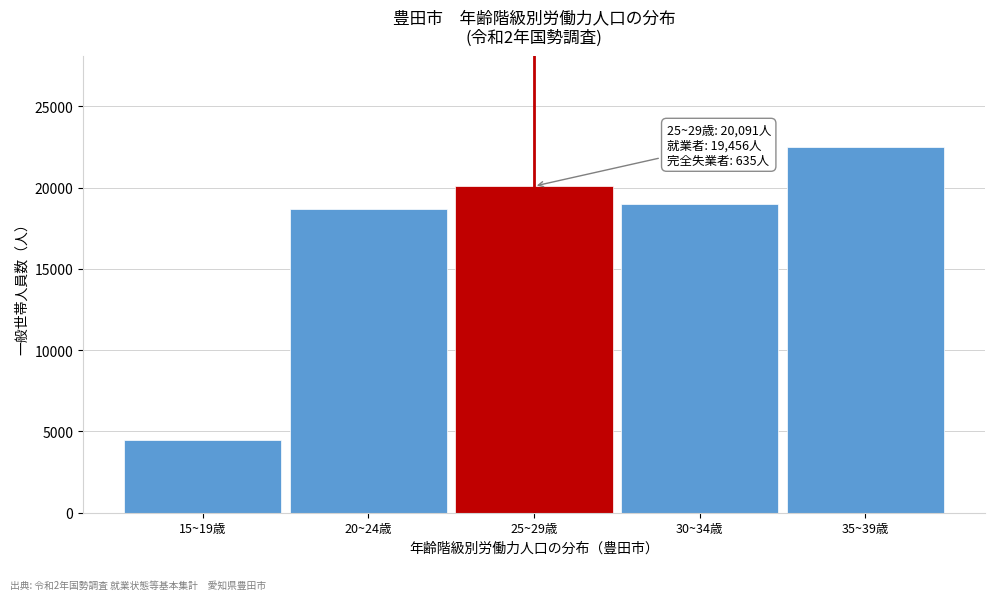

Reading left to right, transcribe all the data shown in this chart.

4479	18670	20091	18978	22491